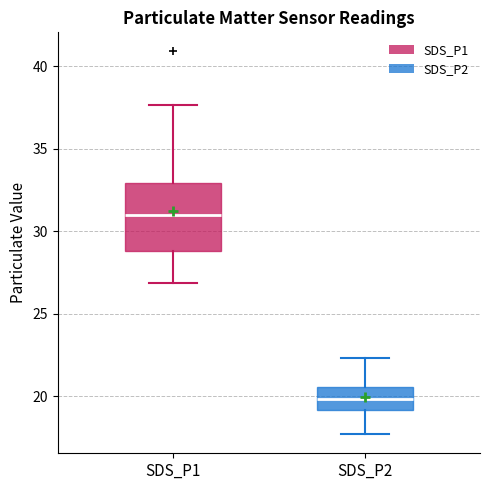

Which box has the highest median line?

SDS_P1